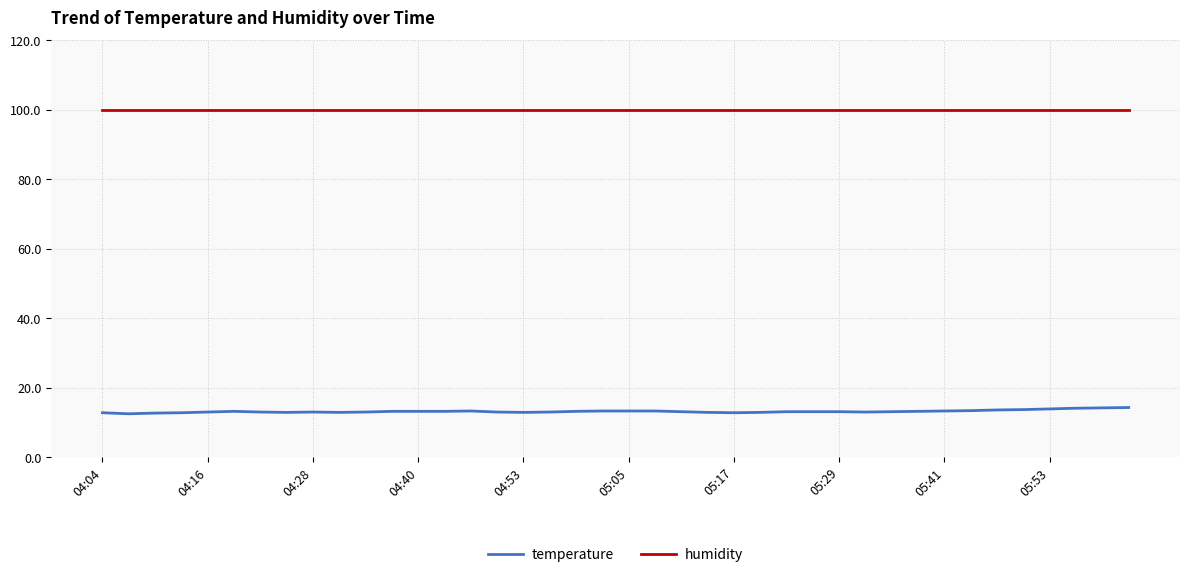

List the series in order of their peak value, highest first.

humidity, temperature